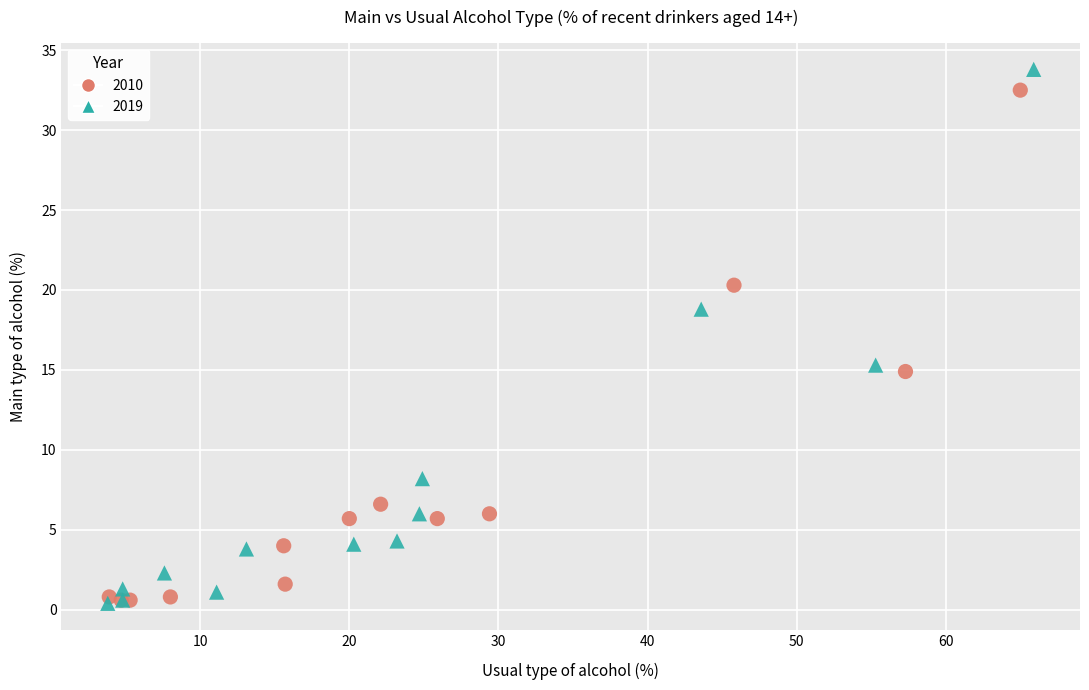

Which series has the widest spread of Y values?

2019